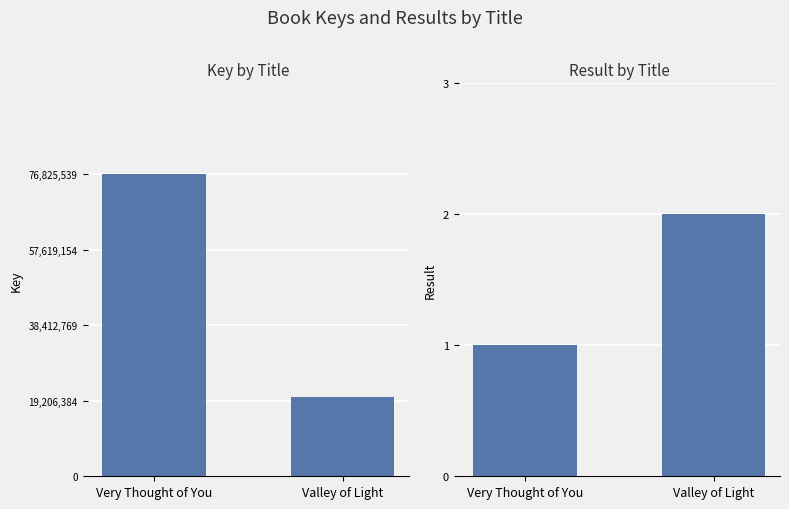

List the series in order of their peak value, lowest first.

Result, Key